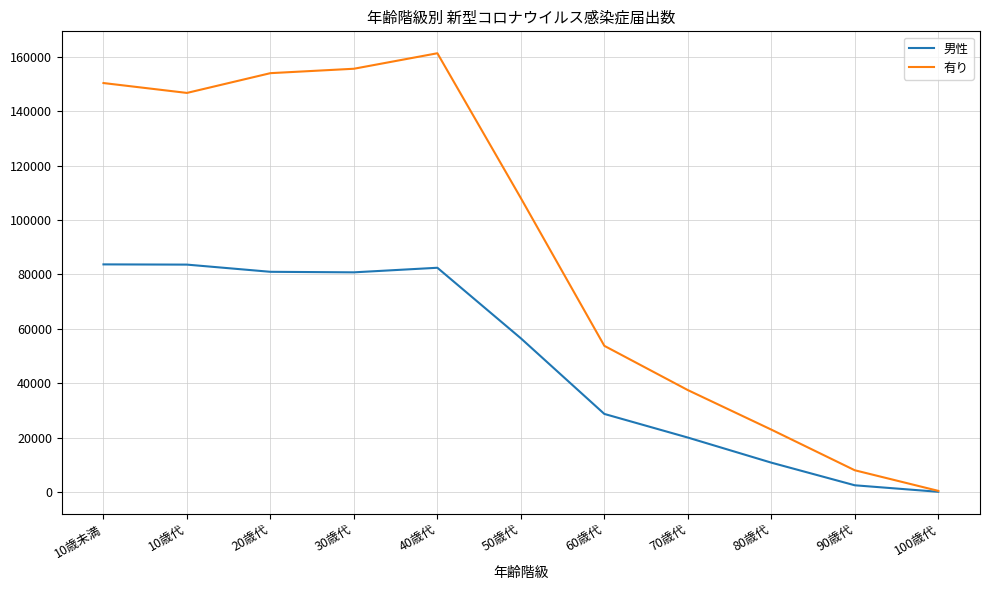

List the series in order of their peak value, lowest first.

男性, 有り